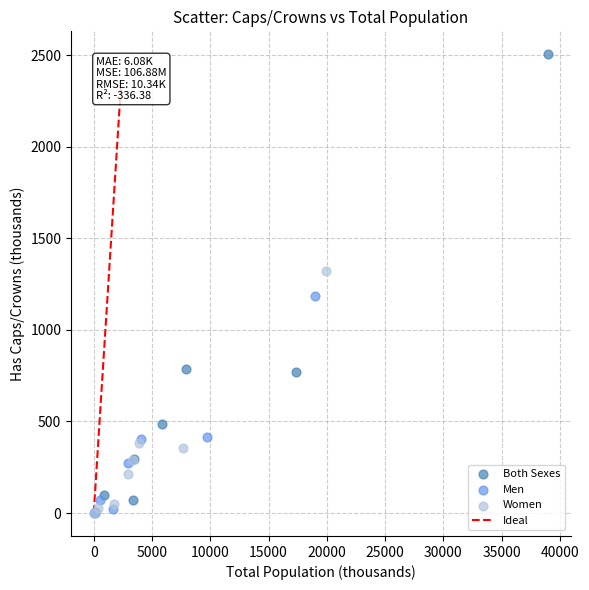

Which series has the widest spread of Y values?

Both Sexes